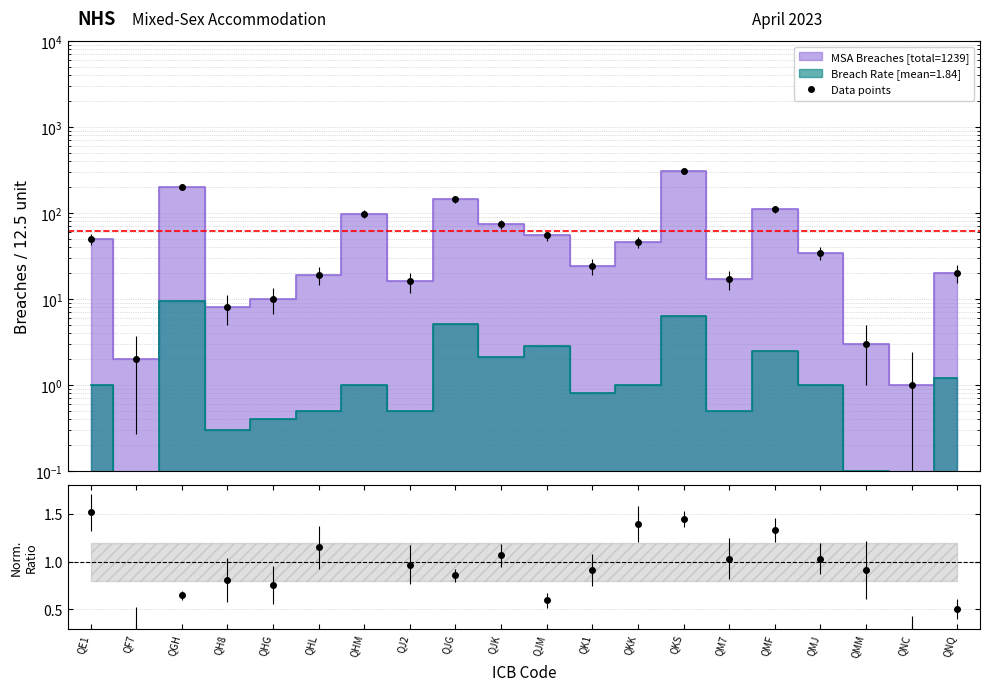

True or false: Breach Rate and MSA Breaches intersect in this chart.

False